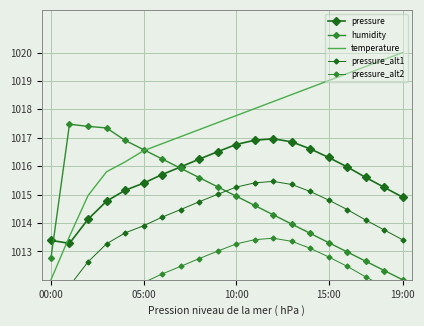

What position from the right is 19:00?

1